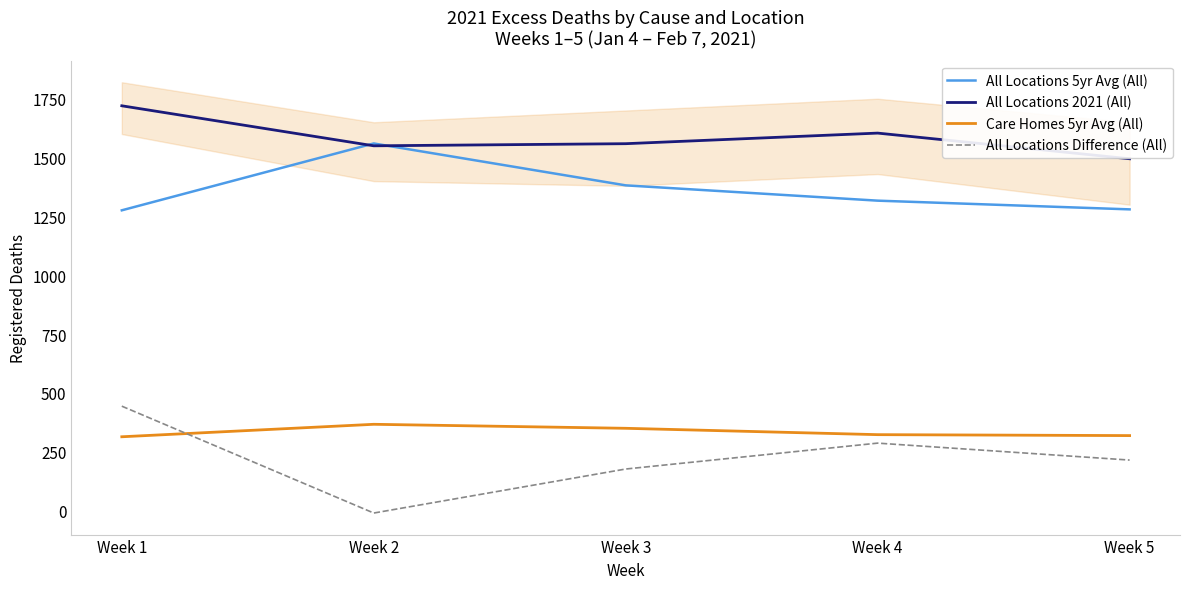

What is the average value of the All Locations 2021 (All) series?

1586